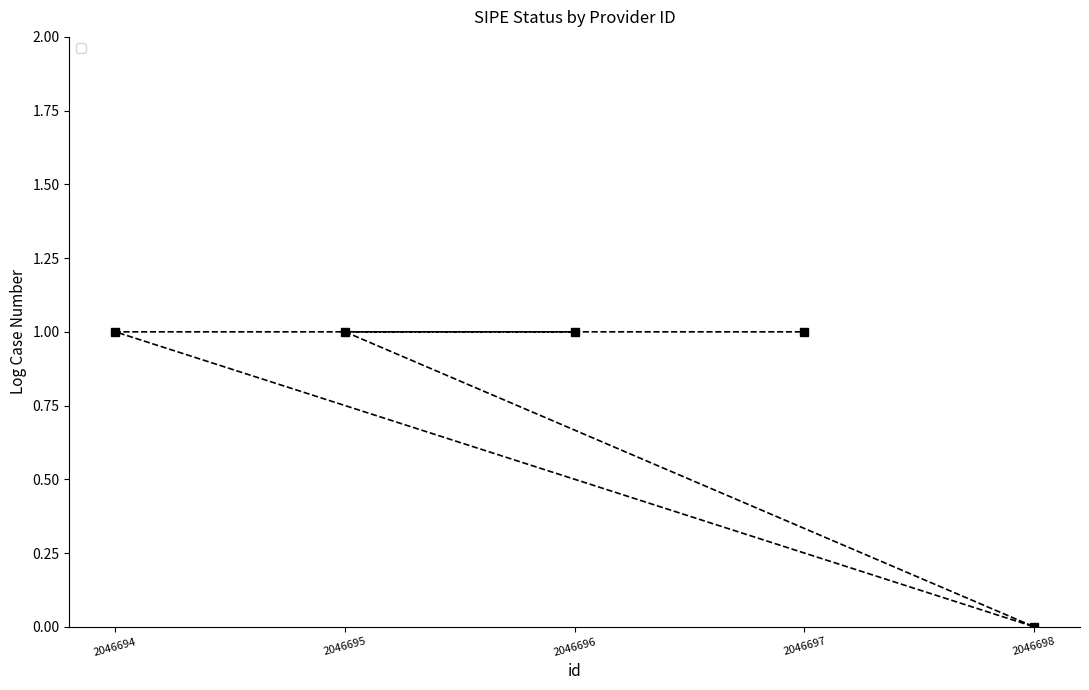

What is the change in value from 2046698 to 2046694?

+1